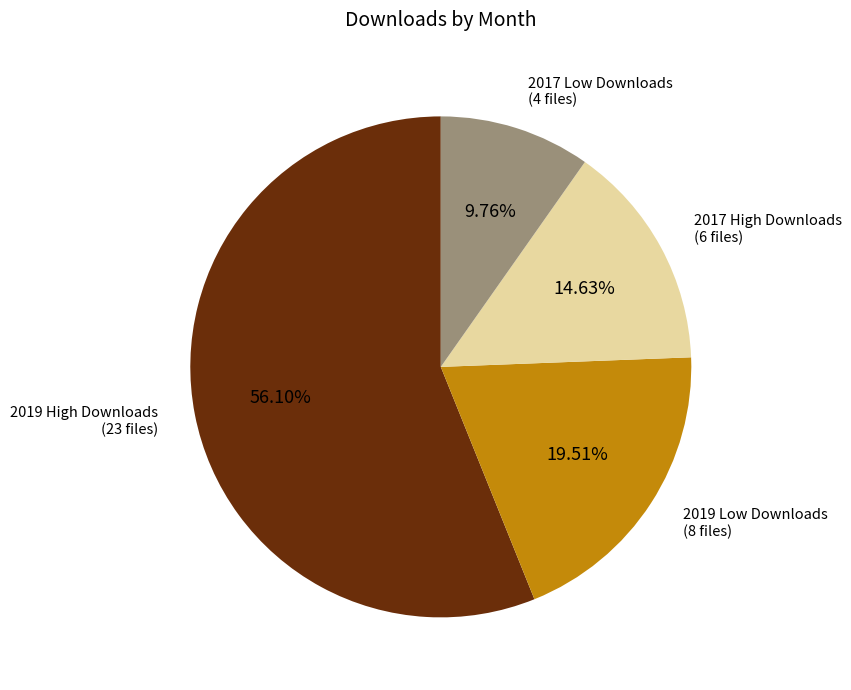

Do 2019 Low Downloads (8 files) and 2019 High Downloads (23 files) together represent more than half of the pie?

Yes